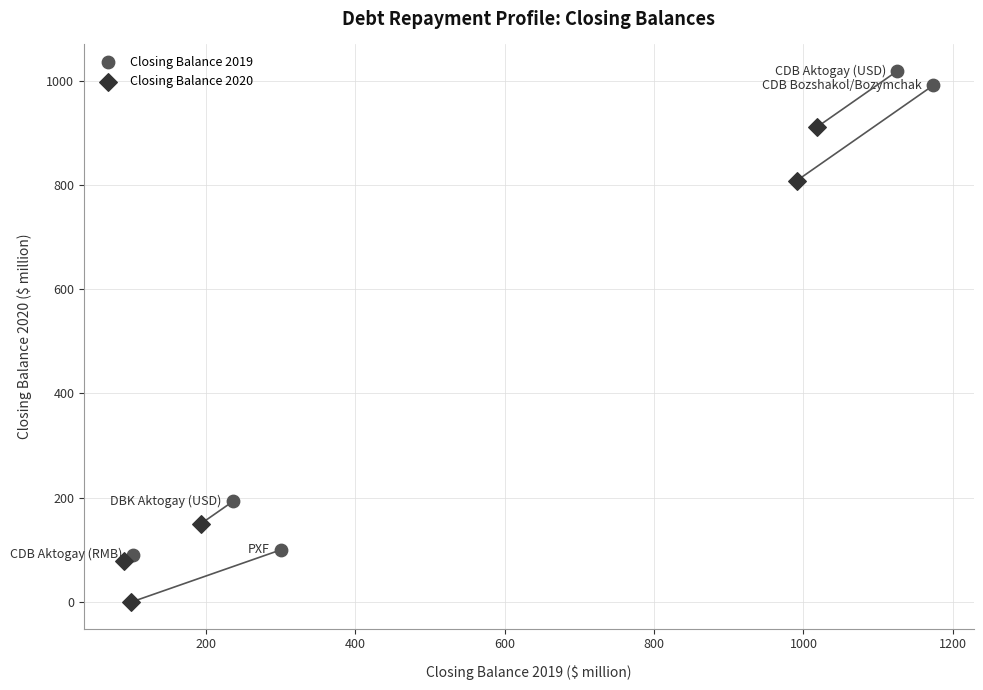

Which series has the largest Y range (max minus min)?

Closing Balance 2019